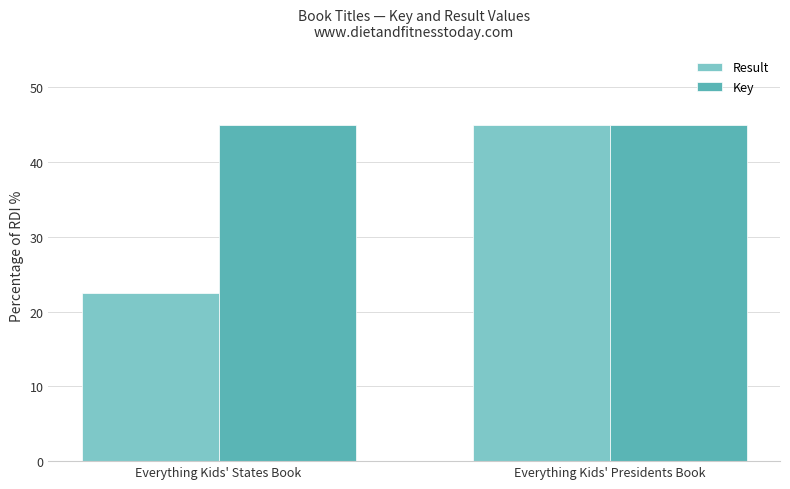

What are all the series names shown in the legend?

Result, Key